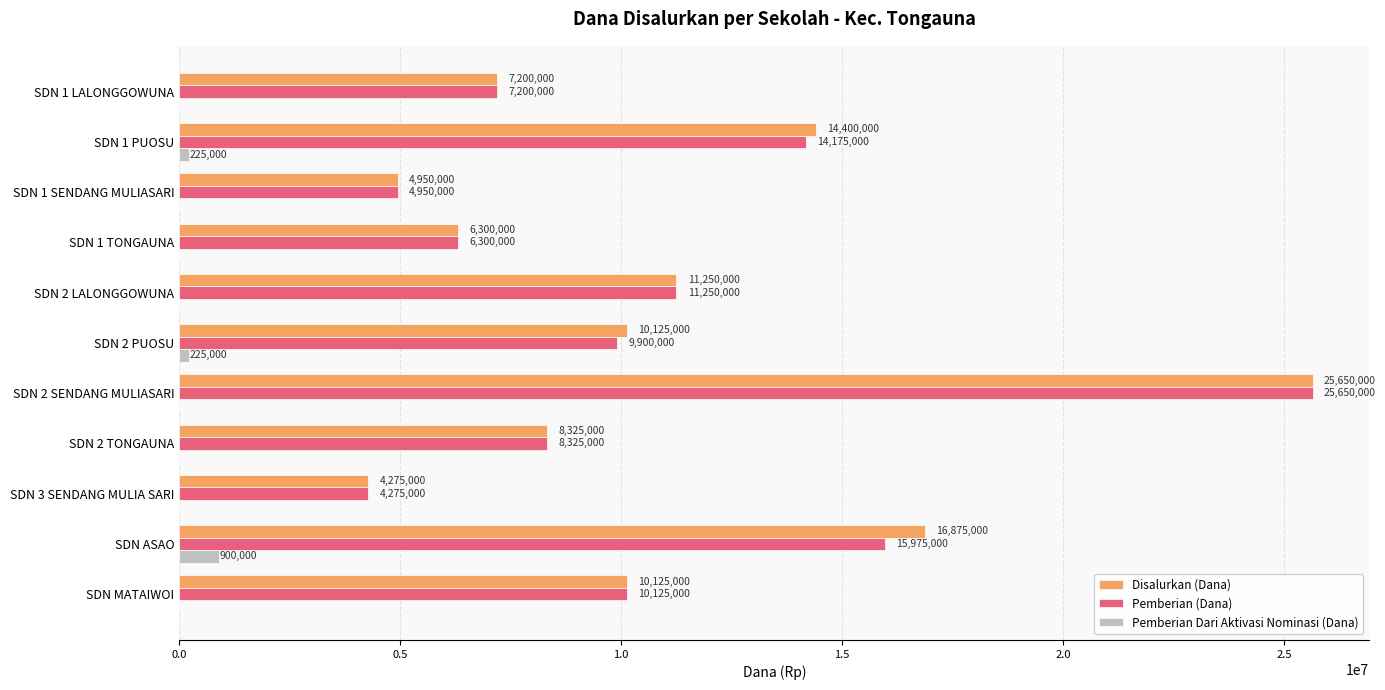

What is the maximum value for Disalurkan (Dana)?

25650000